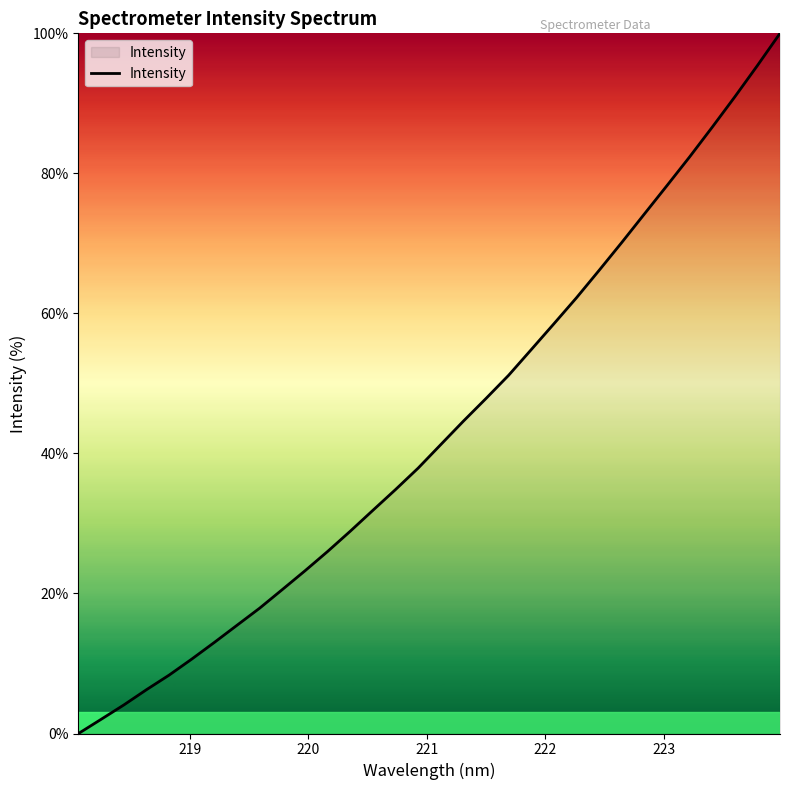

What is the greatest value displayed?

100.0